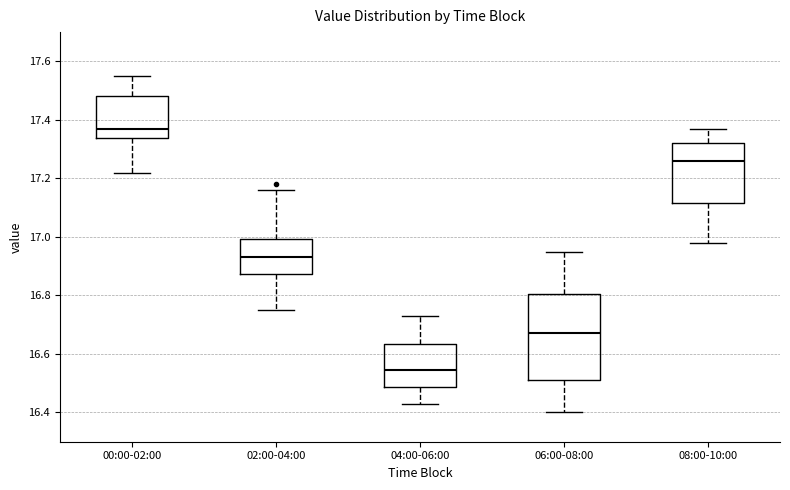

Reading left to right, transcribe this box plot: for each box, give where its median line is, the range the box spans, and where its two whiskers end, as read against the y-axis. The values are not printed on the chart, so give them approximately, as read against the axis.

00:00-02:00: median 17.38, box 17.34 to 17.48, whiskers 17.22 to 17.56
02:00-04:00: median 16.94, box 16.88 to 17.00, whiskers 16.76 to 17.16
04:00-06:00: median 16.54, box 16.48 to 16.64, whiskers 16.44 to 16.74
06:00-08:00: median 16.68, box 16.52 to 16.80, whiskers 16.40 to 16.96
08:00-10:00: median 17.26, box 17.12 to 17.32, whiskers 16.98 to 17.38